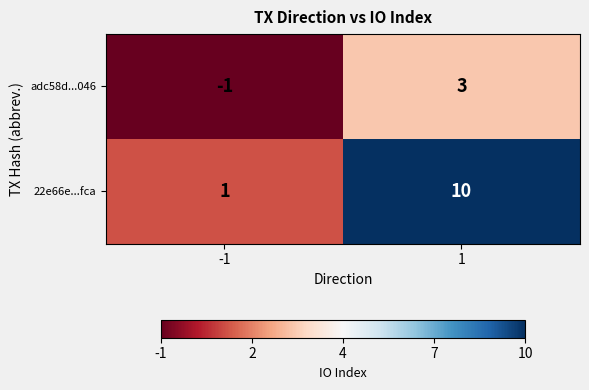

Reading left to right, transcribe all the data shown in this chart.

adc58d...046: -1=-1	1=3
22e66e...fca: -1=1	1=10